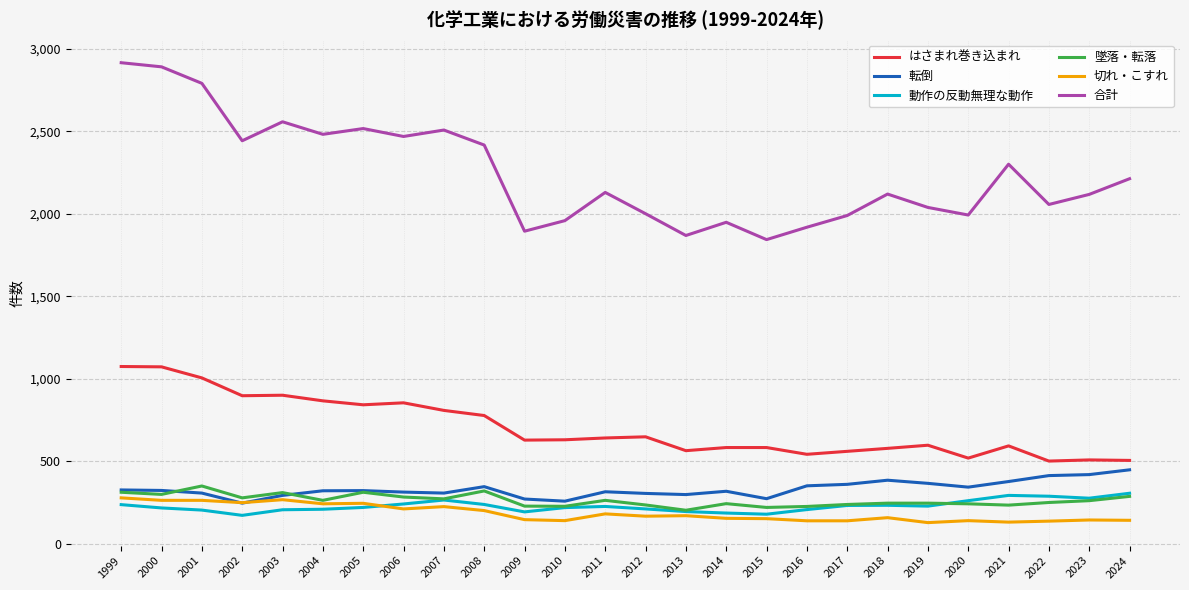

Is the value of 合計 at 2019 greater than the value of 転倒 at 2022?

Yes